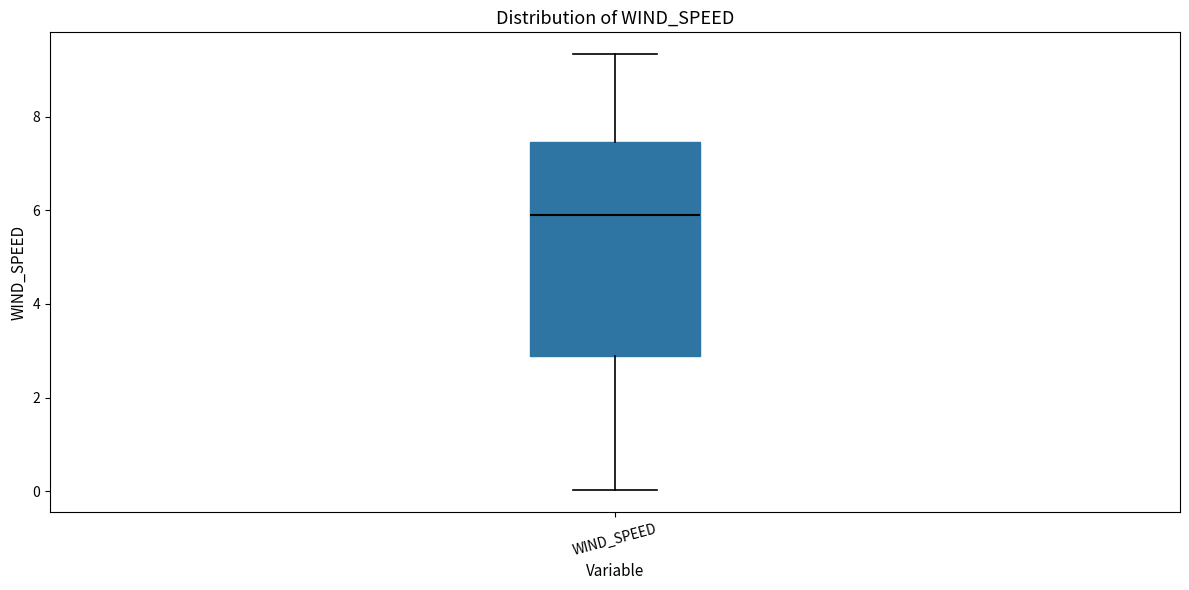

Transcribe this box plot: give where the median line is, the range the box spans, and where the two whiskers end, as read against the y-axis. The values are not printed on the chart, so give them approximately, as read against the axis.

median 6.0, box 2.8 to 7.4, whiskers 0.0 to 9.4